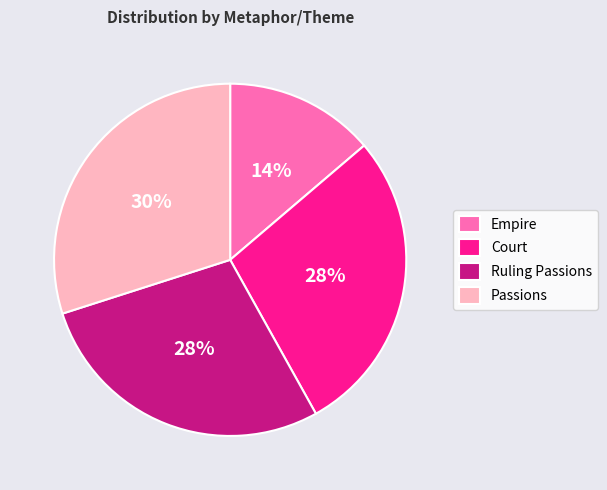

Which category has the smallest portion of the pie?

Empire